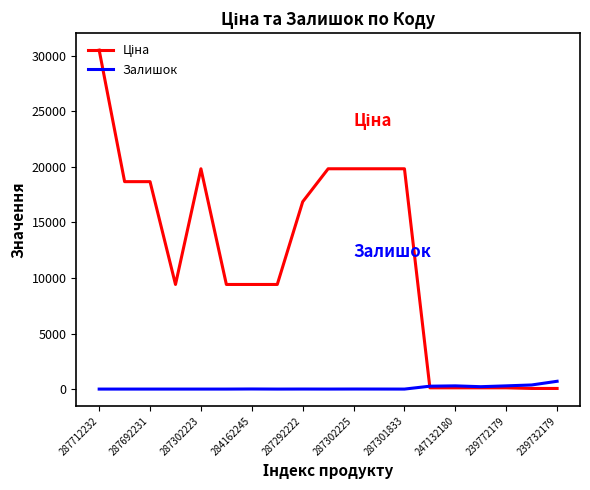

At which category does the chart reach its peak across all series?

287712232